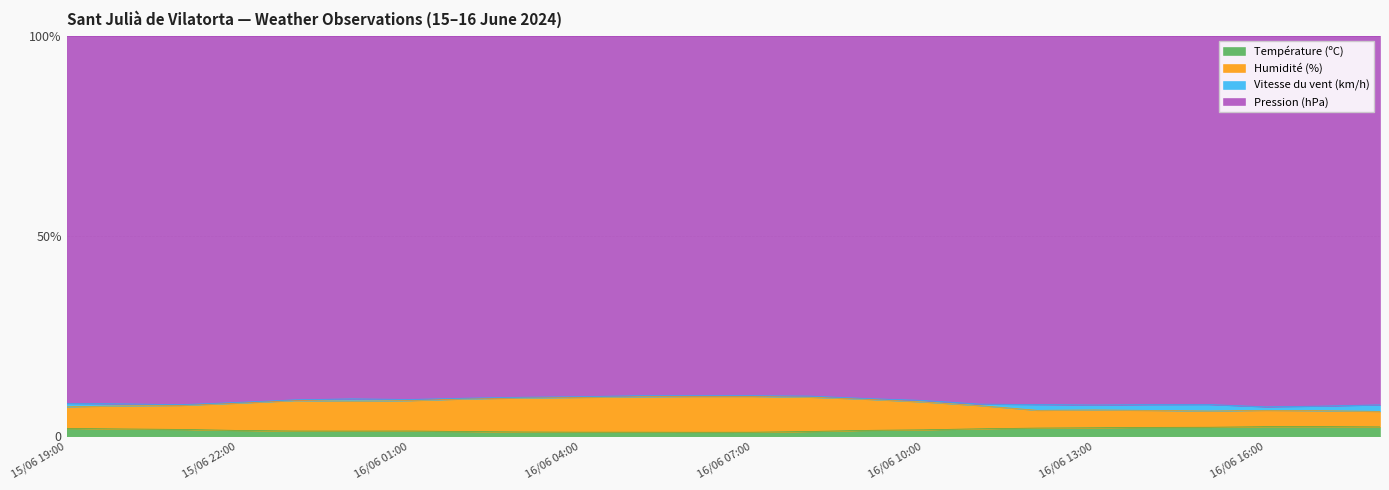

True or false: Humidité (%) has more than 0 points higher than both neighbors.

True